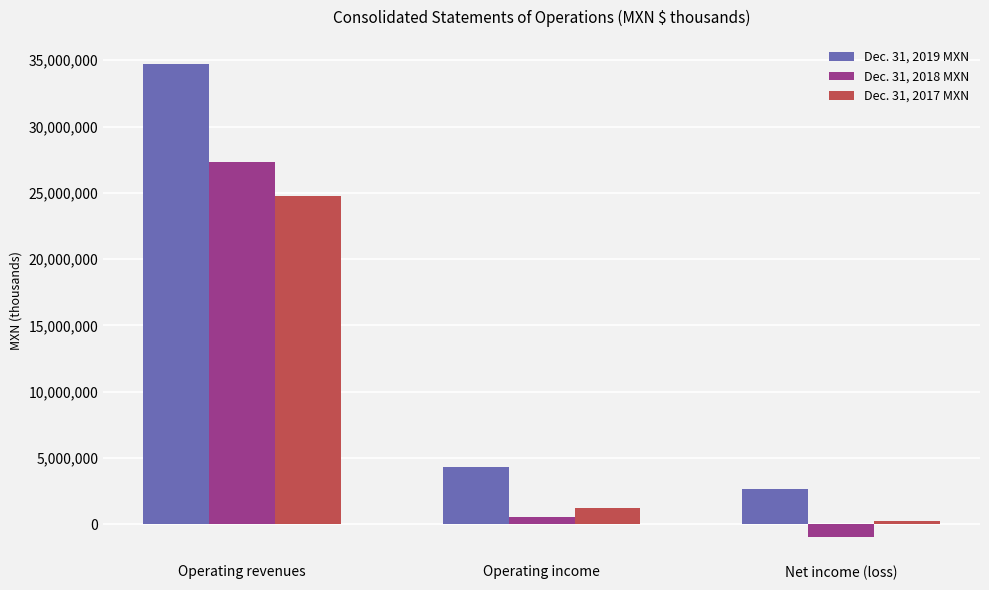

Are the bars horizontal?

No